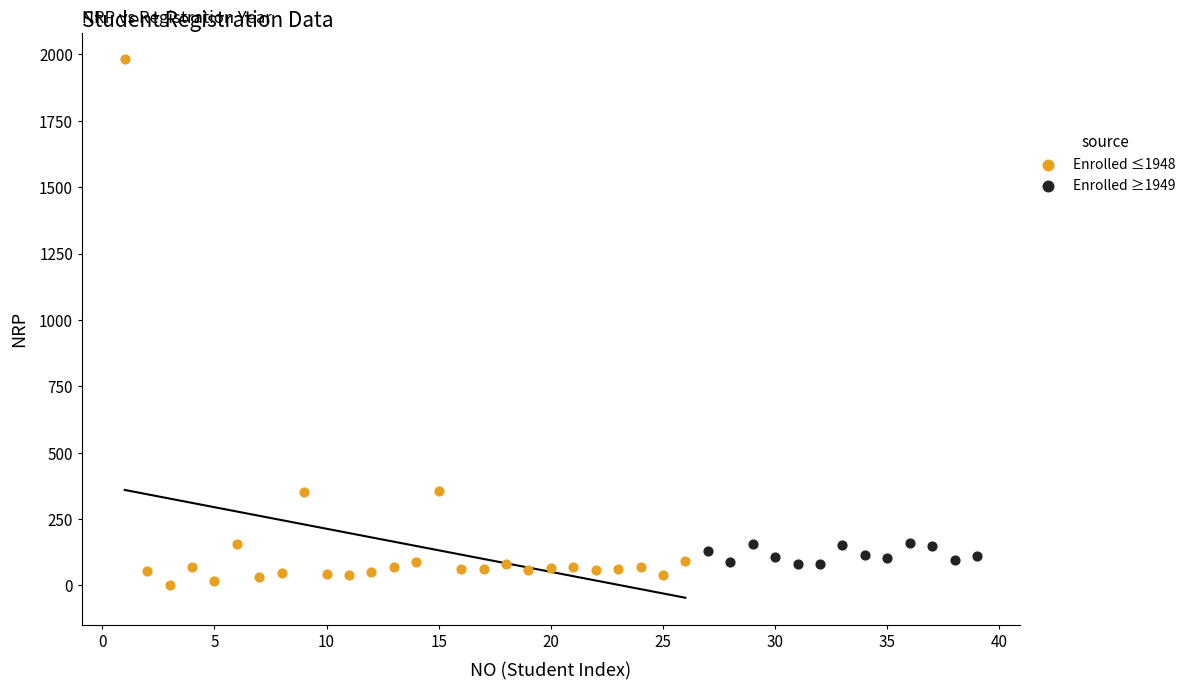

Which series reaches the maximum Y coordinate?

Enrolled ≤1948